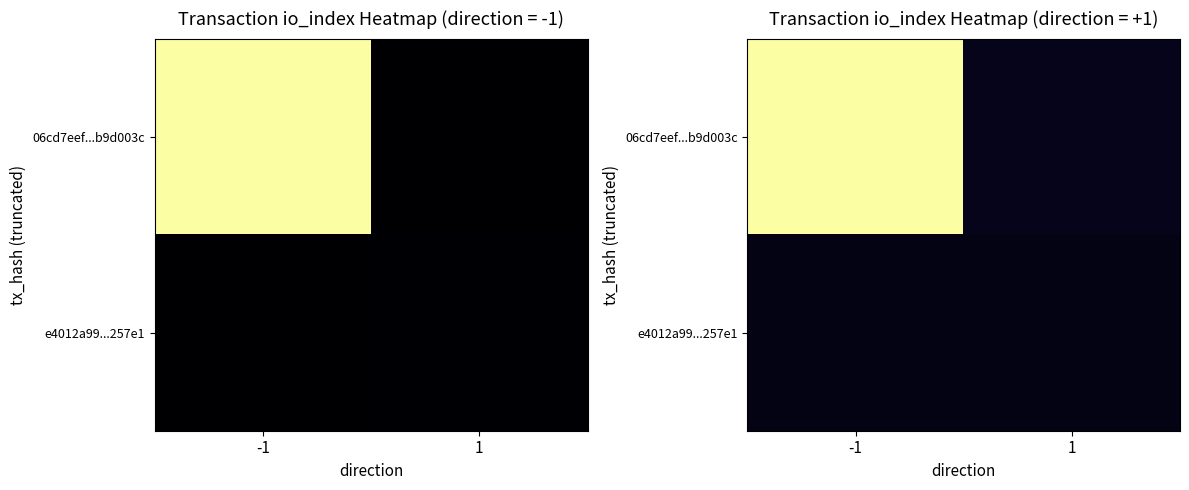

What is the spread (max minus min) of values at 1?

11.6